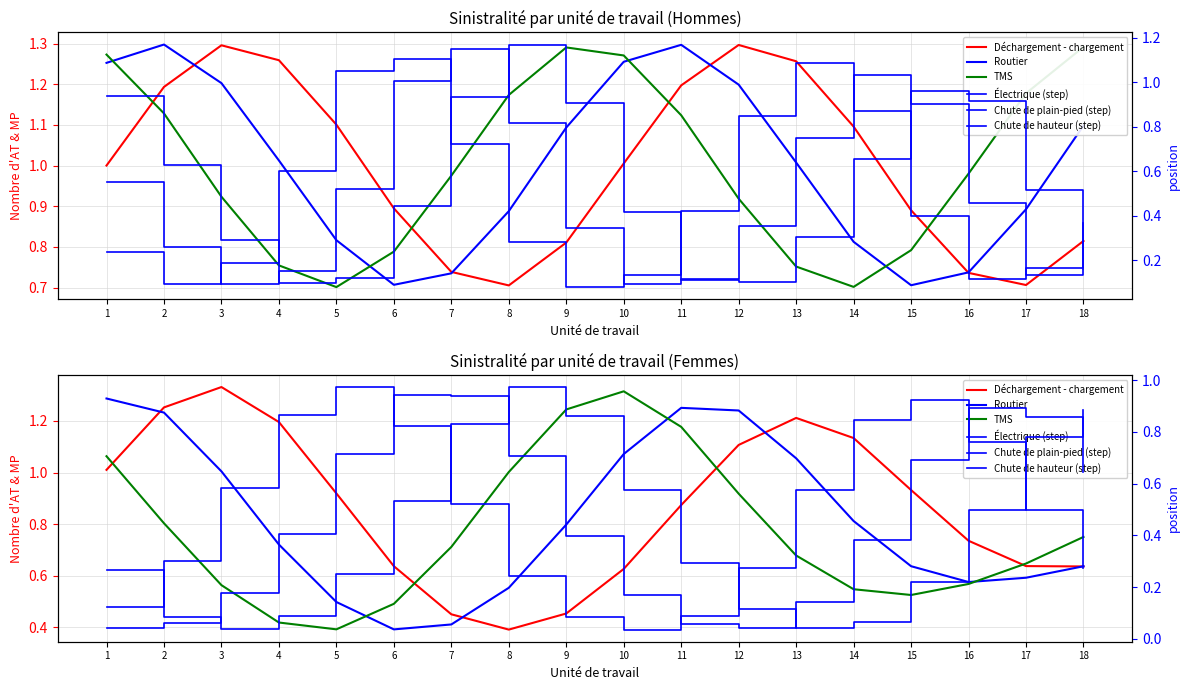

How many lines are shown in the chart?

6